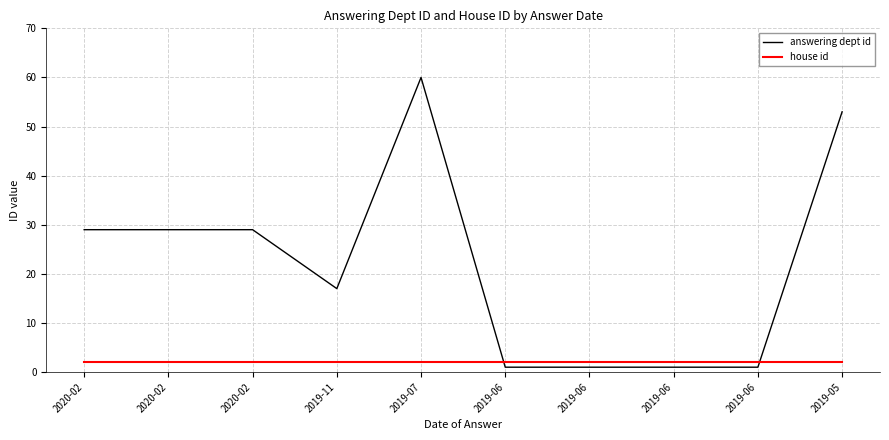

What are all the series names shown in the legend?

answering dept id, house id